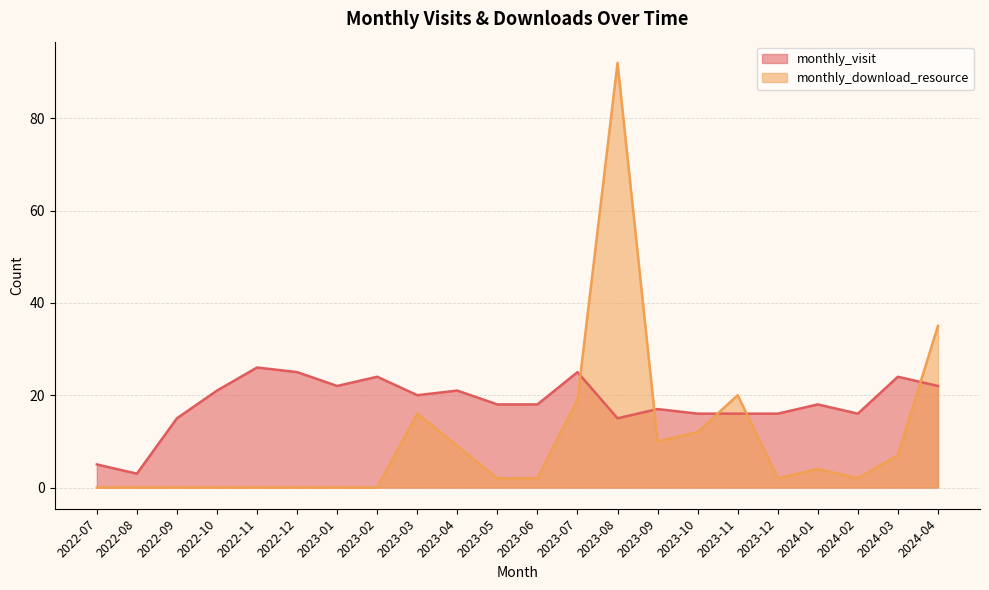

Which series ends up on top after the final intersection of monthly_visit and monthly_download_resource?

monthly_download_resource